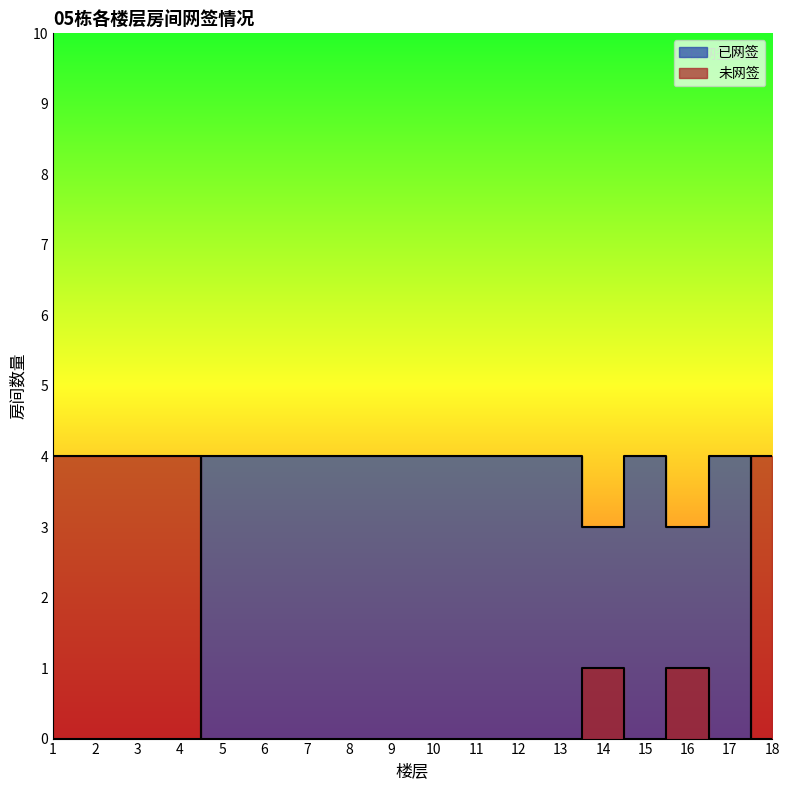

What is the spread (max minus min) of values at 3?

4